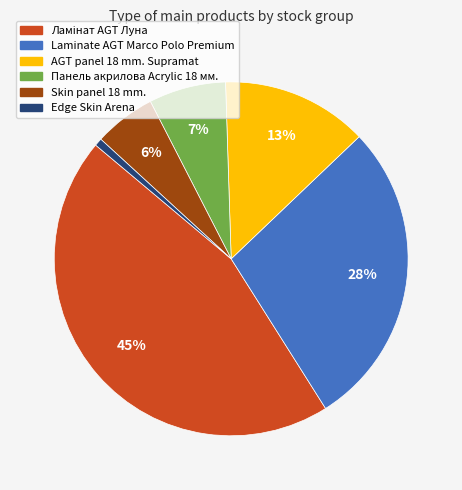

Which slice is the smallest?

Edge Skin Arena